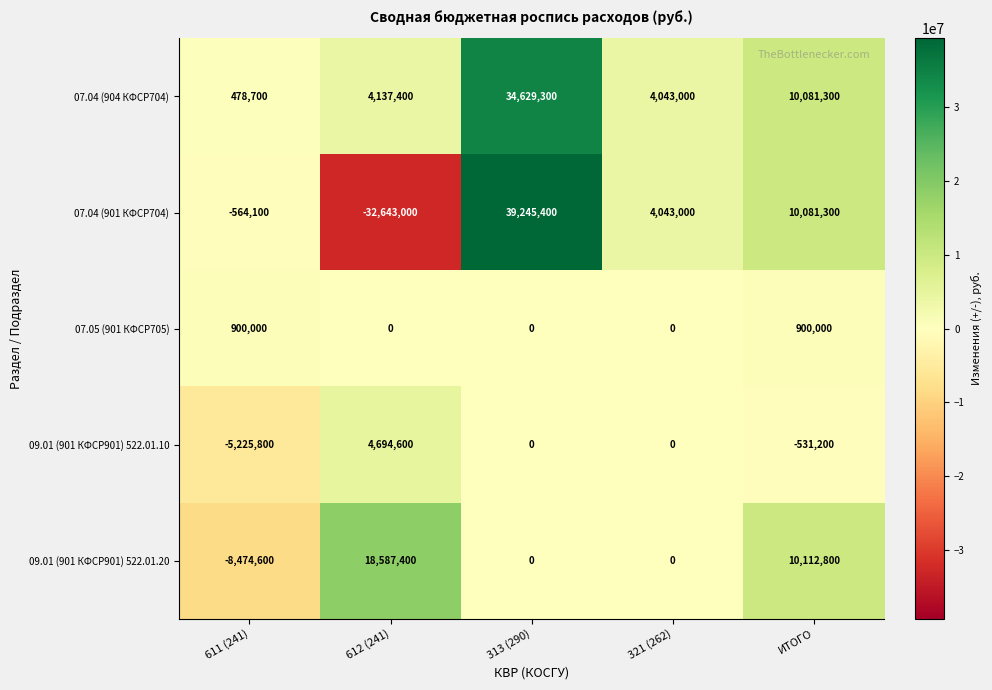

Where is 07.04 (901 КФСР704) nearest to the value 3301200?

321 (262)